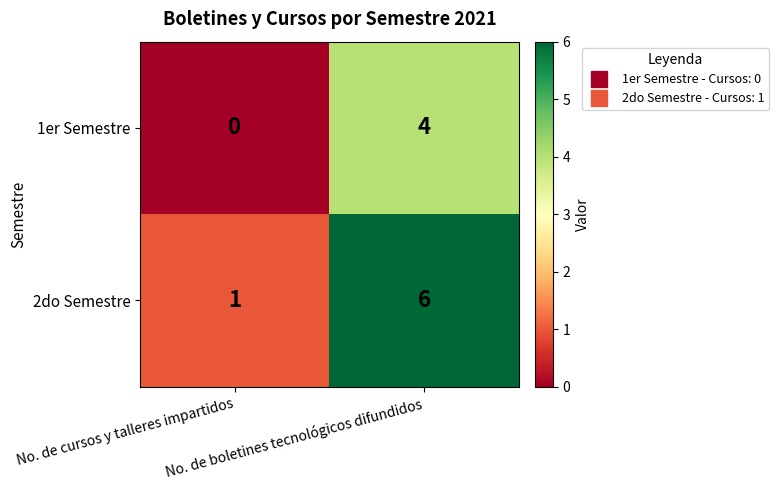

What is the spread (max minus min) of values at No. de boletines tecnológicos difundidos?

2